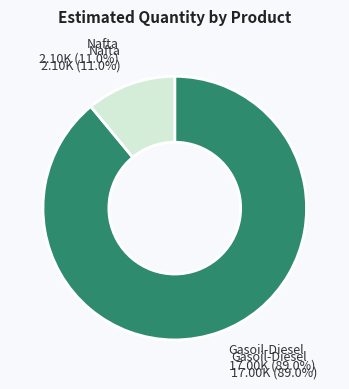

Is it true that Nafta is 11% of the pie?

True